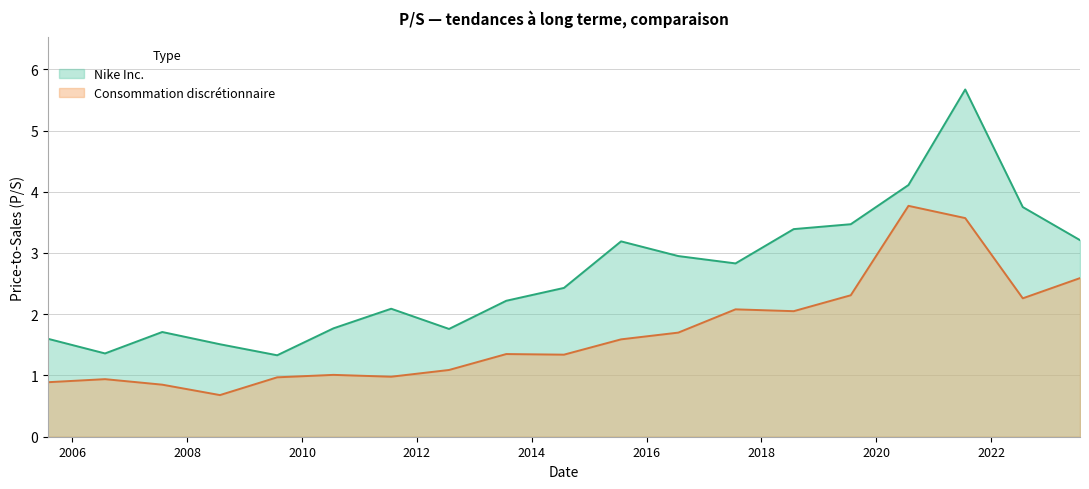

Which category has the lowest value in the Nike Inc. series?

2009-07-27